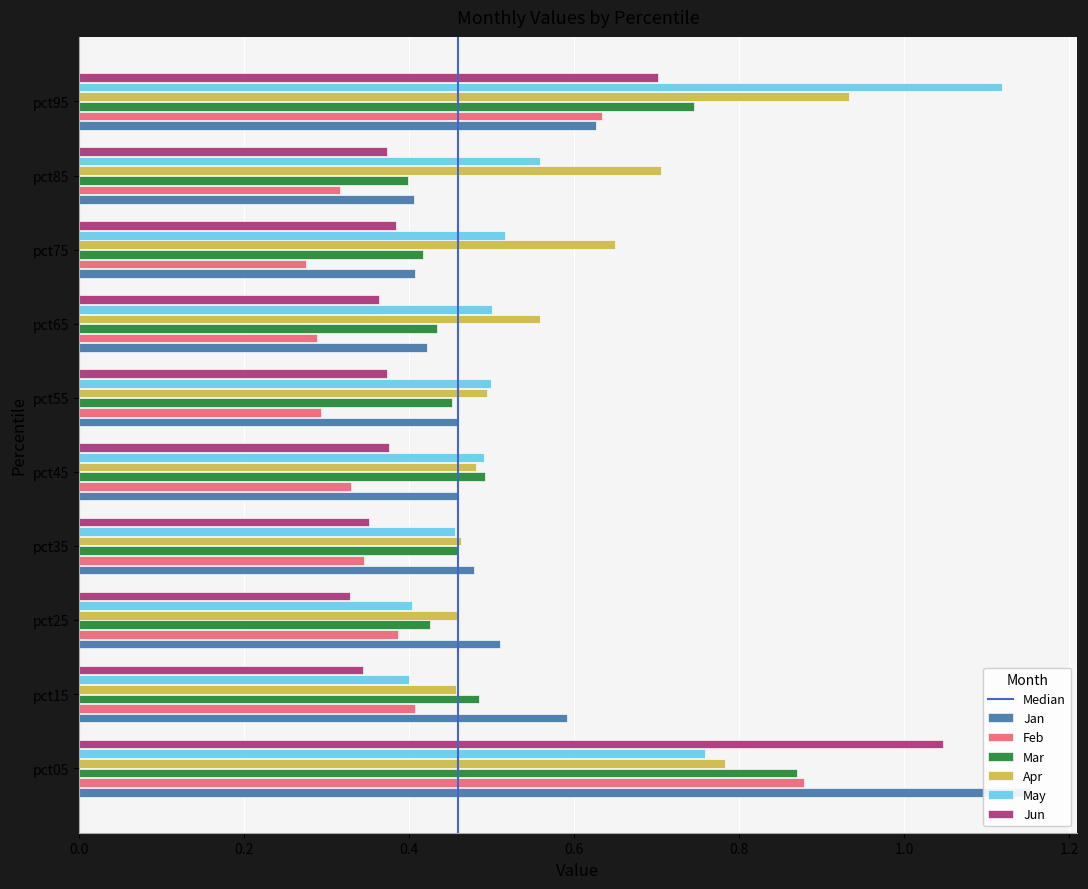

Which series has the largest total across all categories?

Apr